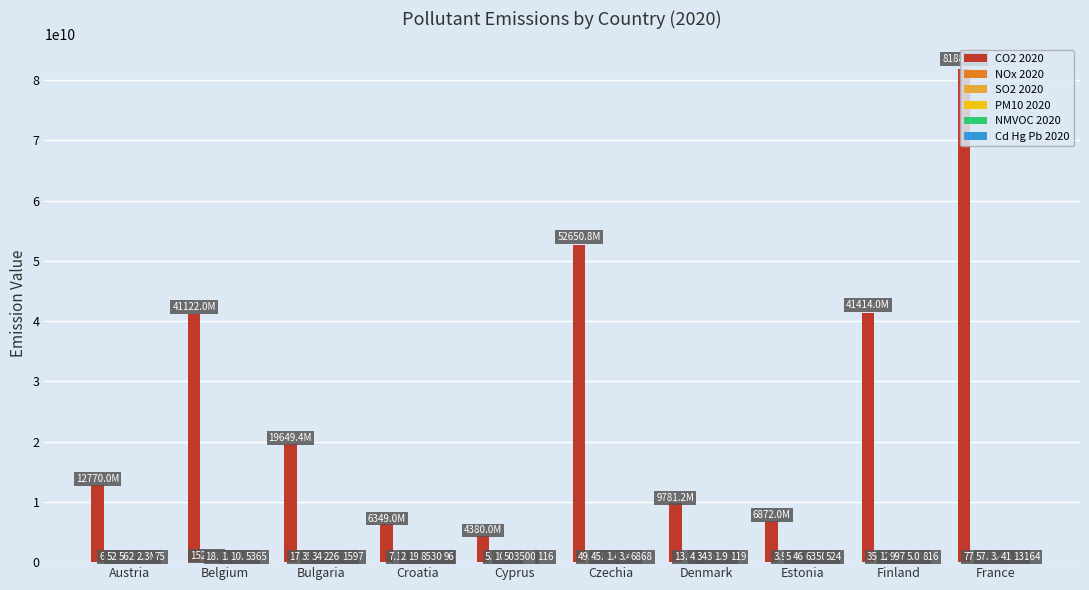

True or false: CO2 2020 has a value of 10317215188.6 at Croatia.

False